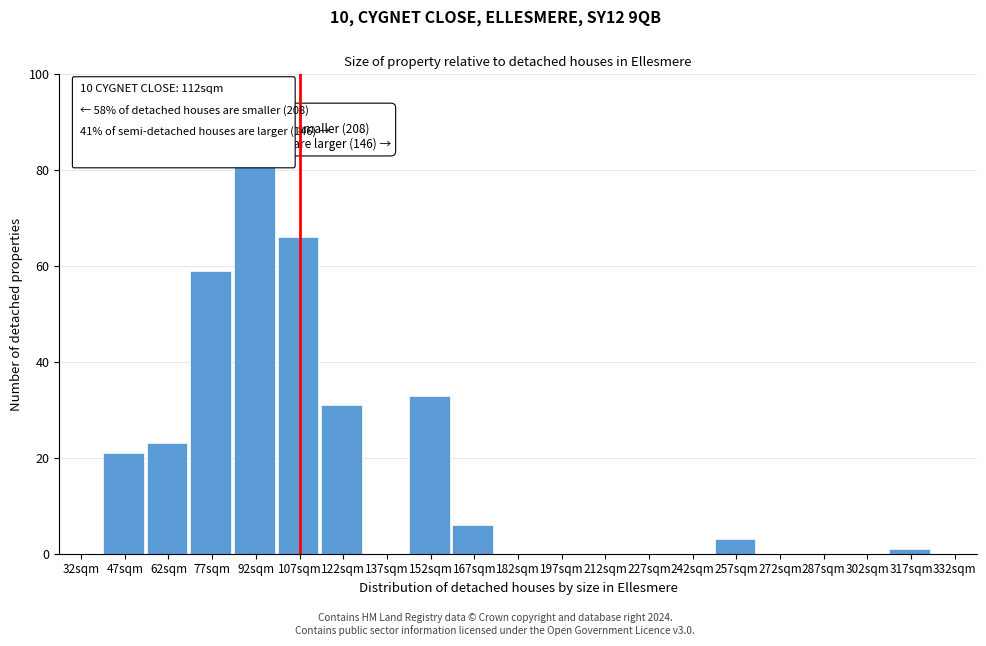

Reading left to right, what are all the values shown in this chart?

32sqm=0	47sqm=21	62sqm=23	77sqm=59	92sqm=81	107sqm=66	122sqm=31	137sqm=0	152sqm=33	167sqm=6	182sqm=0	197sqm=0	212sqm=0	227sqm=0	242sqm=0	257sqm=3	272sqm=0	287sqm=0	302sqm=0	317sqm=1	332sqm=0